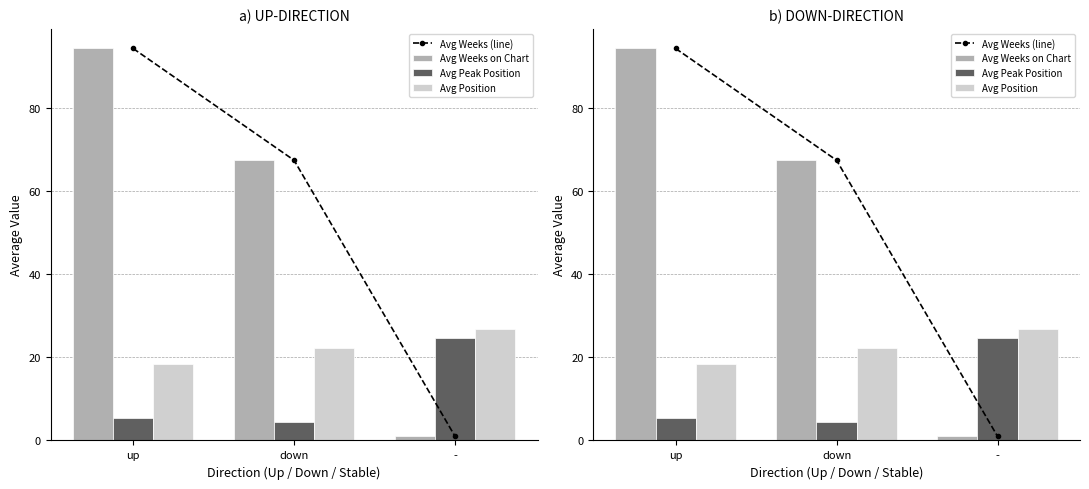

At which label does Avg Peak Position reach its minimum?

down